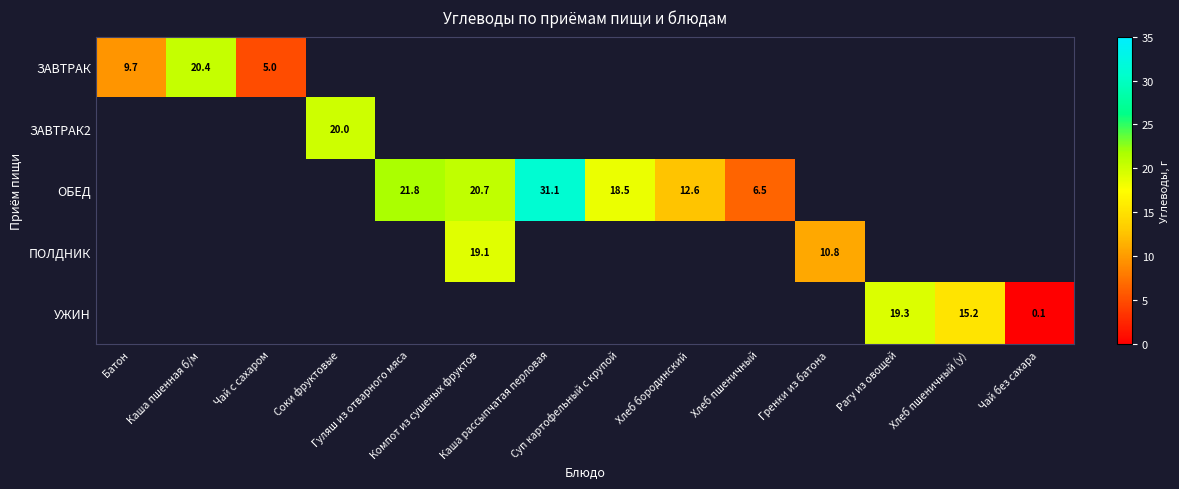

Where is ЗАВТРАК nearest to the value 12?

Батон